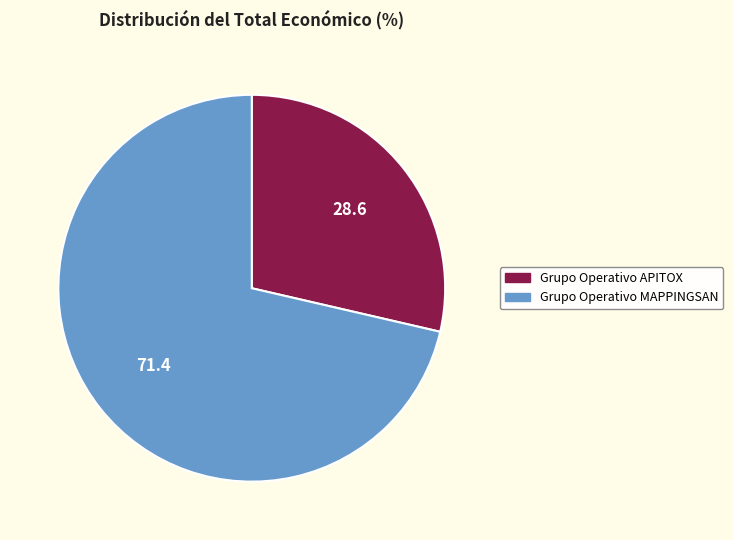

Approximately how many times larger is the value at Grupo Operativo APITOX compared to Grupo Operativo MAPPINGSAN?

0.4